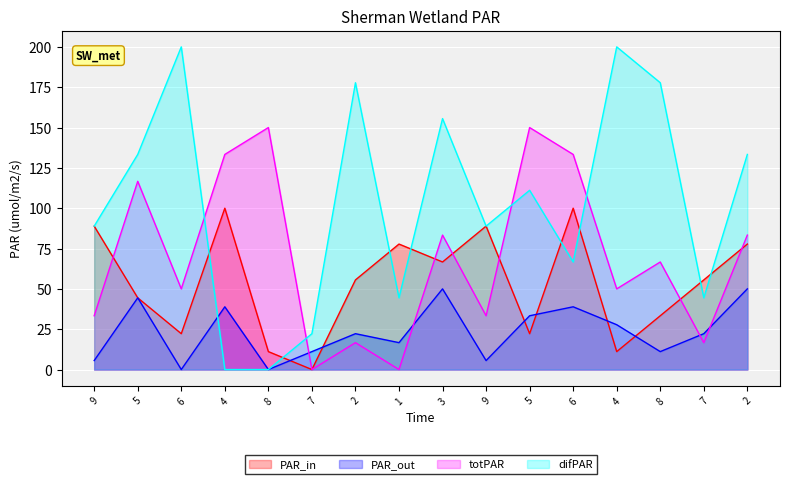

What is the greatest value displayed?

200.0